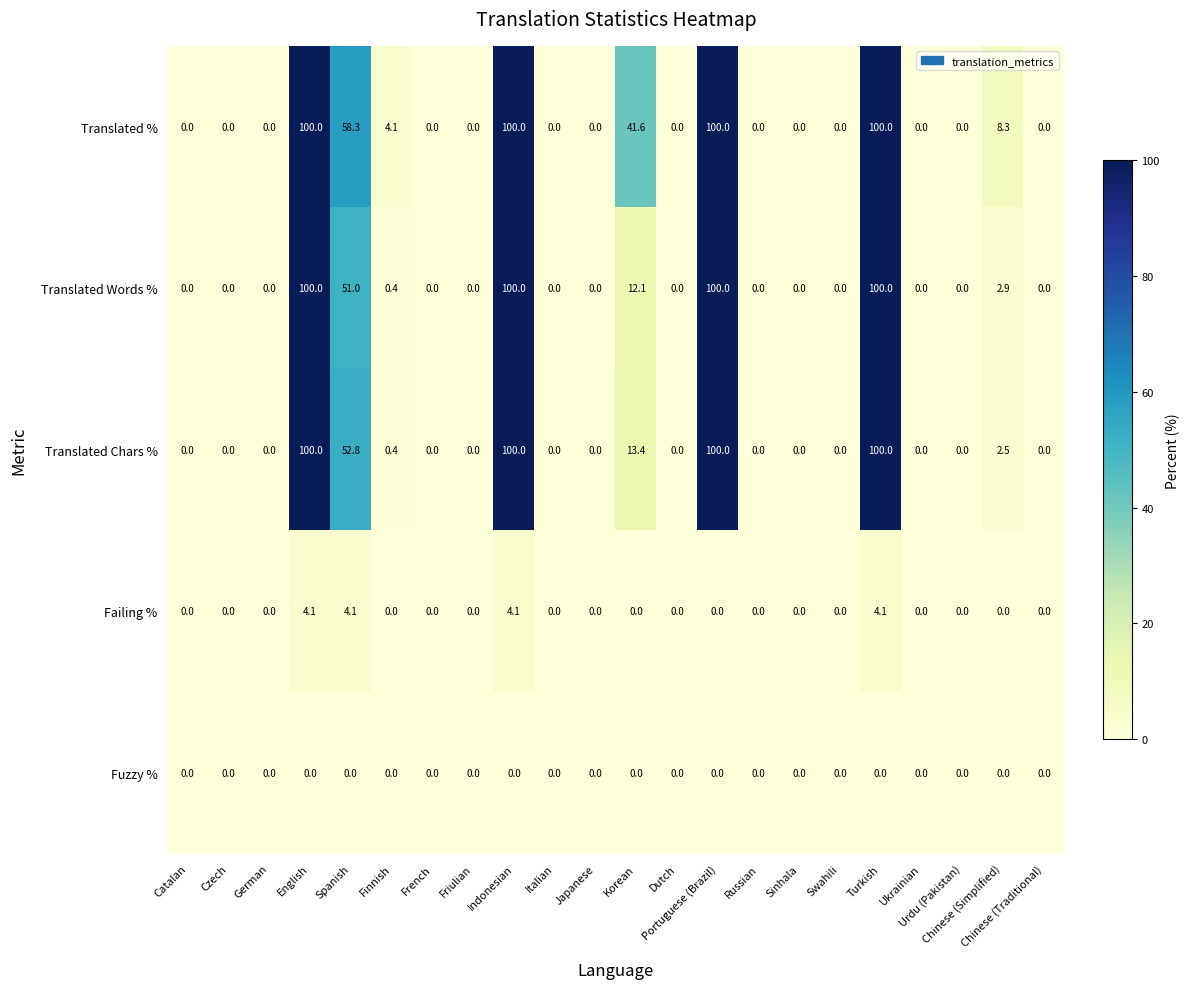

At how many categories does at least one series exceed 13?

6